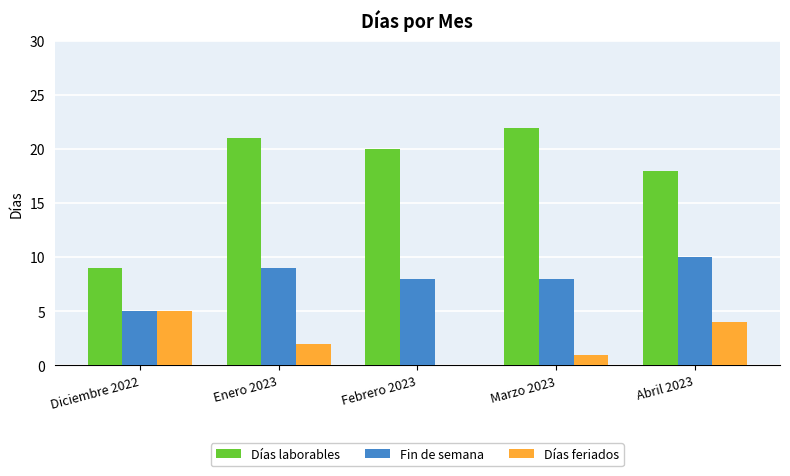

Is the value of Días laborables at Enero 2023 greater than the value of Fin de semana at Diciembre 2022?

Yes